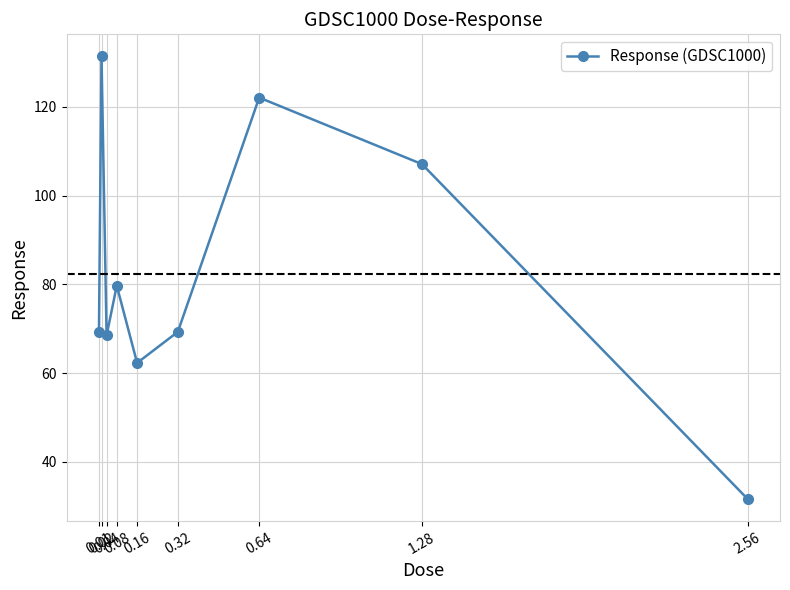

True or false: there are more than 1 points higher than both neighbors.

True